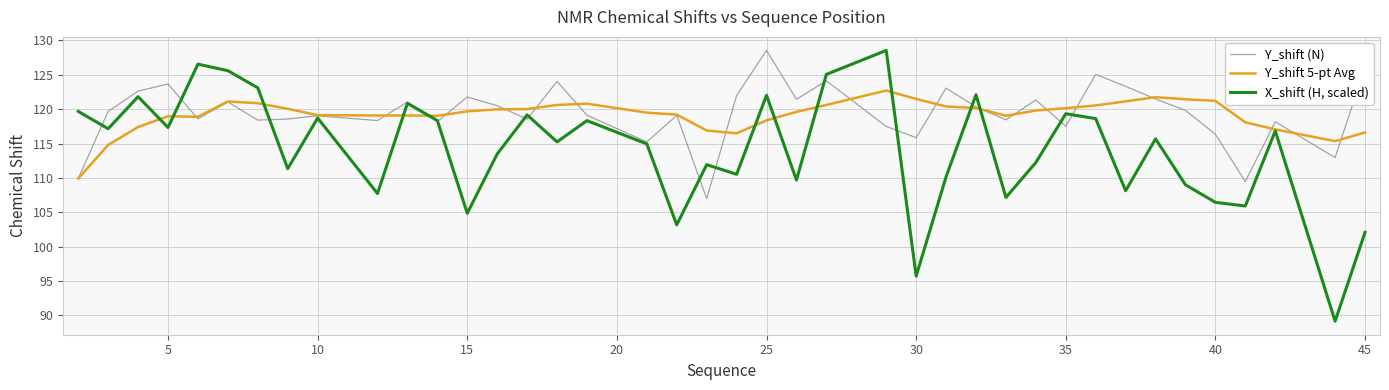

What is the greatest value displayed?

128.5